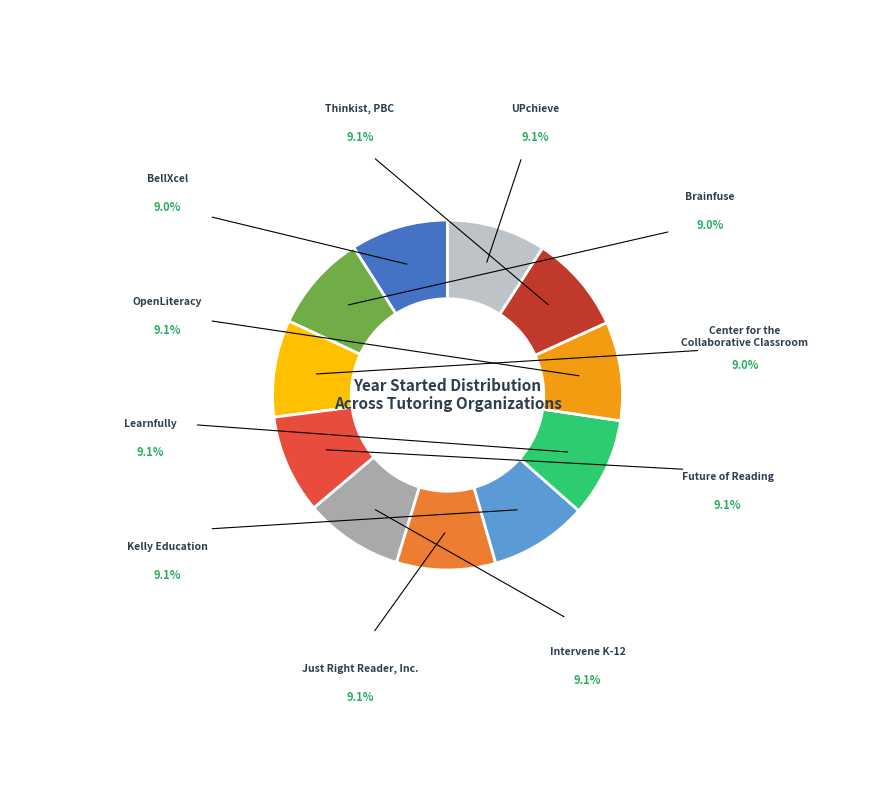

Rank the categories by value from highest to lowest.

Just Right Reader, Inc., Future of Reading, Learnfully, OpenLiteracy, UPchieve, Intervene K-12, Thinkist, PBC, Kelly Education, Brainfuse, BellXcel, Center for the
Collaborative Classroom